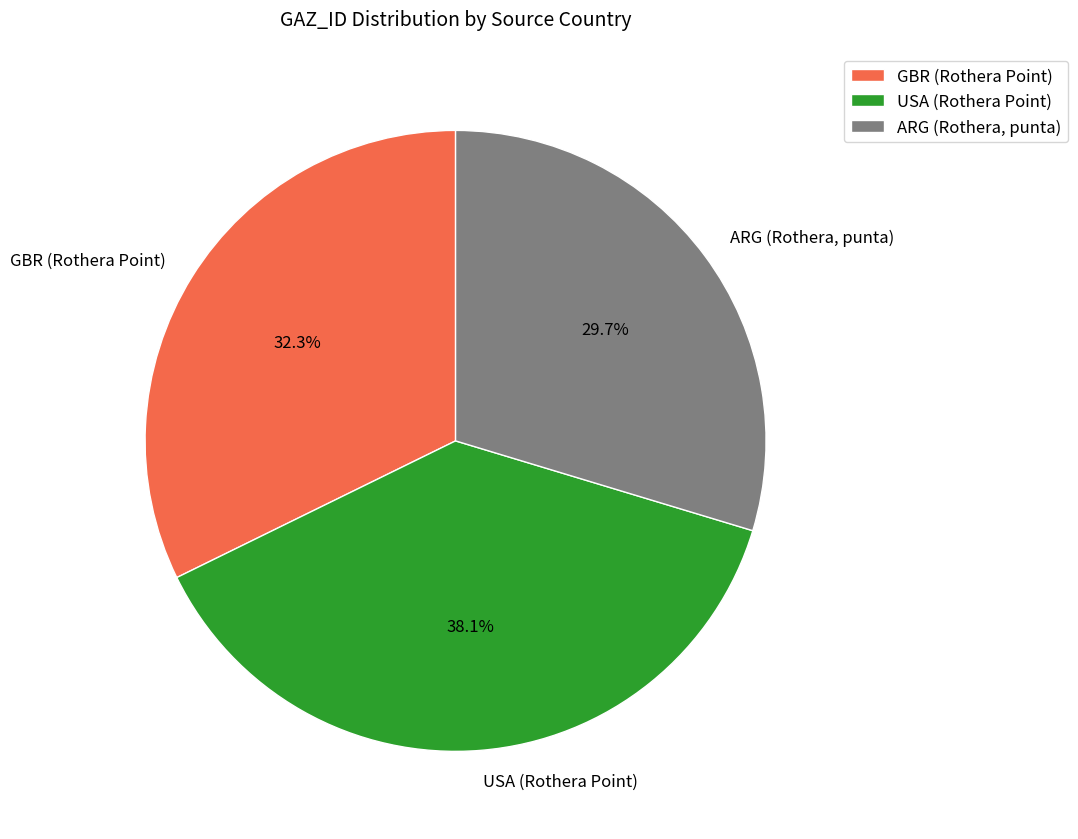

Approximately how many times larger is the value at USA (Rothera Point) compared to ARG (Rothera, punta)?

1.3